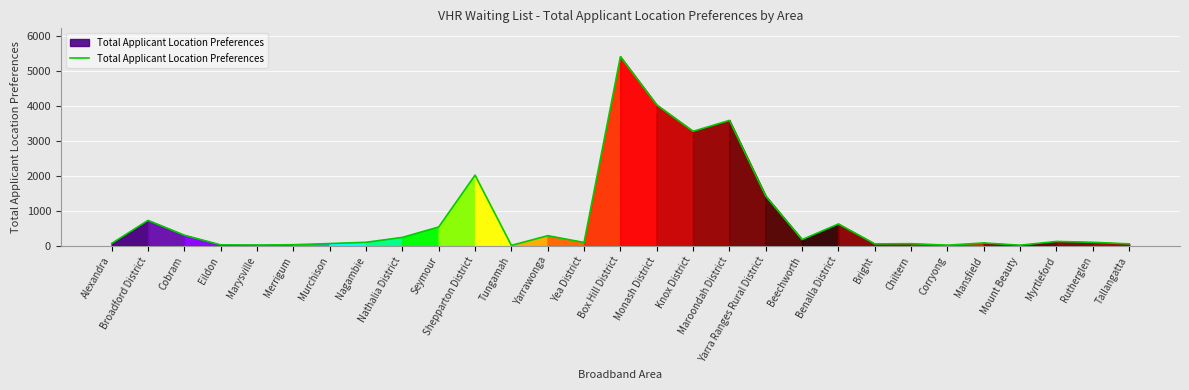

Does the chart display data point markers on the line(s)?

No